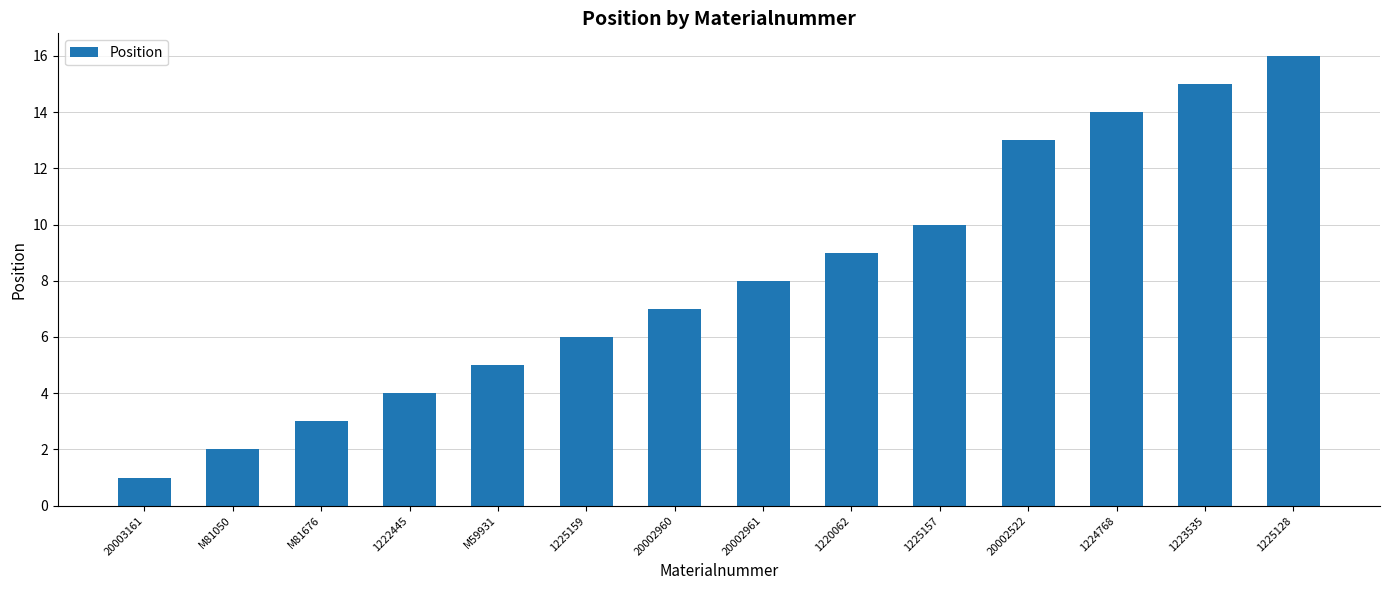

What is the greatest value displayed?

16